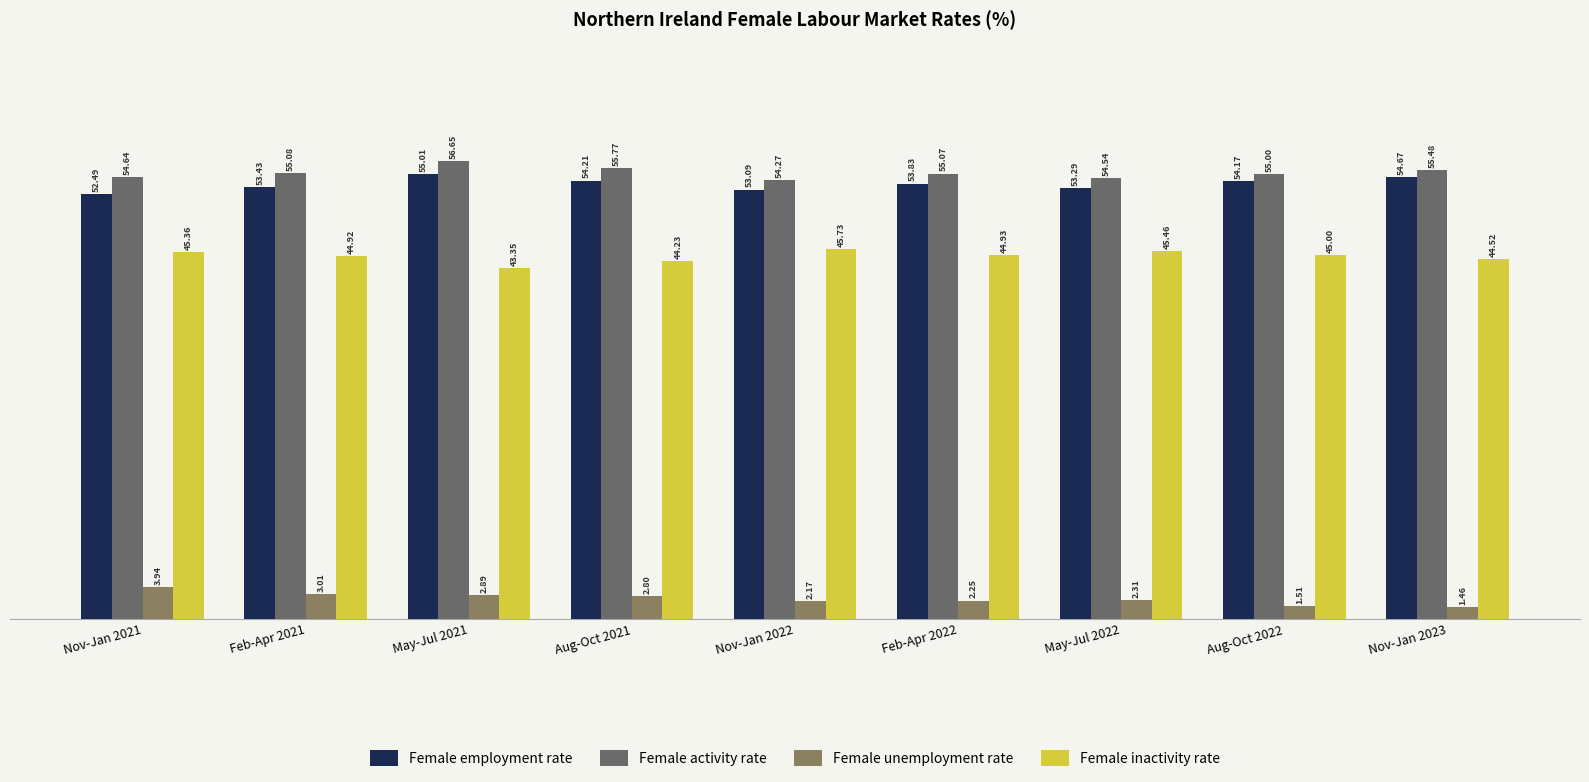

What position from the right is Feb-Apr 2021?

8